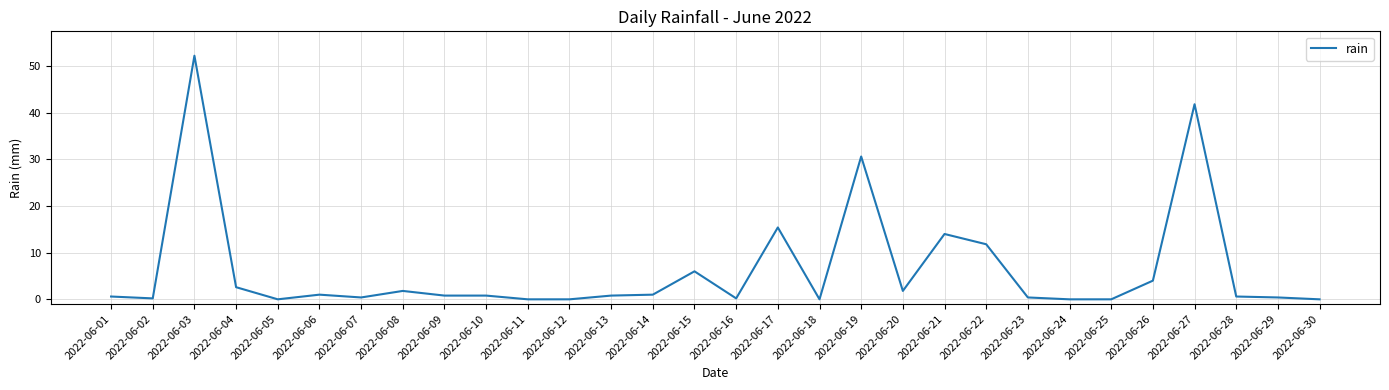

At which category does the data reach its first local peak?

2022-06-03